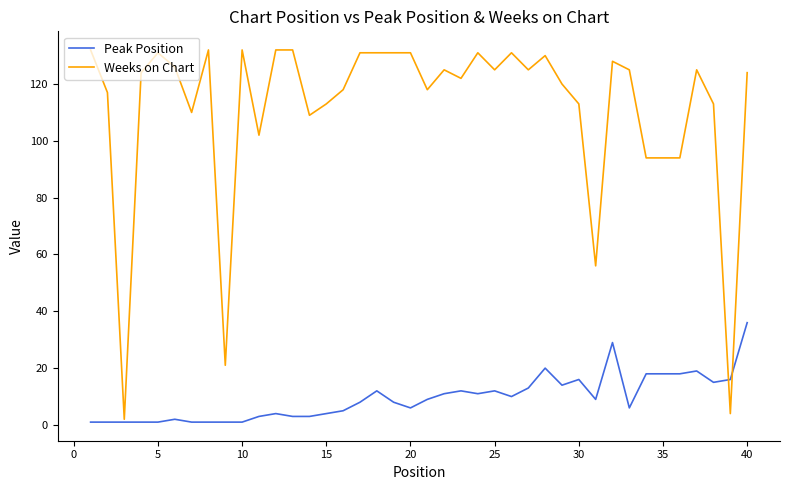

True or false: Weeks on Chart and Peak Position intersect in this chart.

True